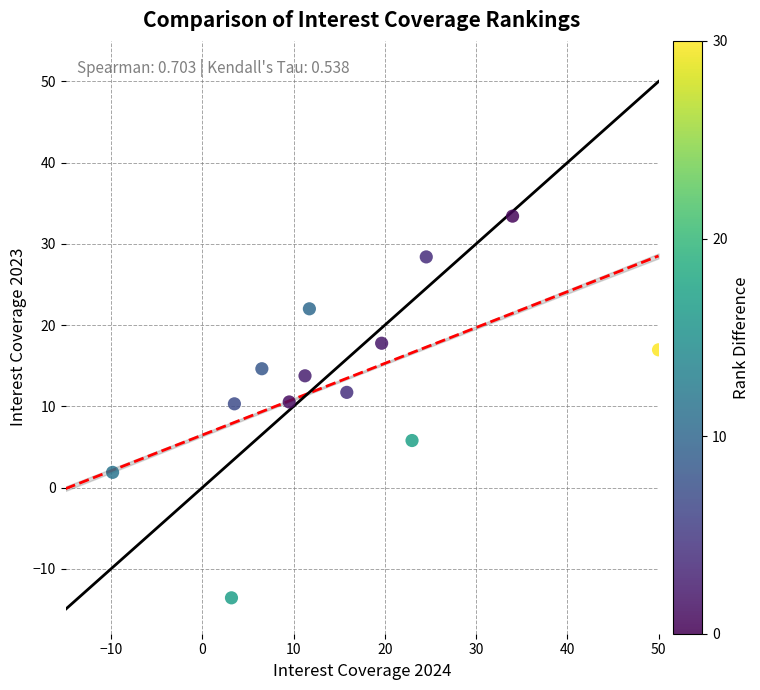

What is the range of X values (max minus min)?

59.8